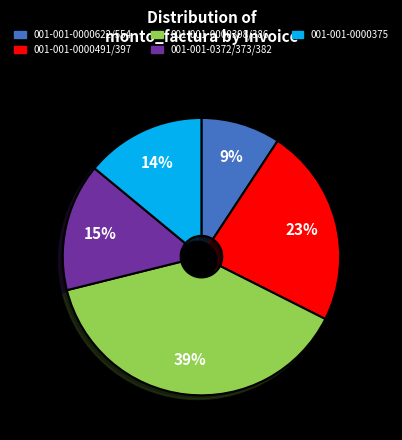

True or false: 001-001-0000375 accounts for 23% of the total.

False